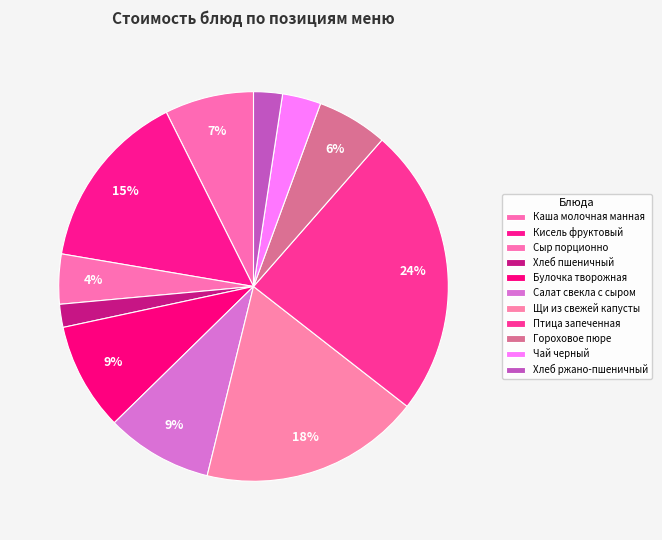

What percentage is the Салат свекла с сыром slice, to the nearest percent?

9%